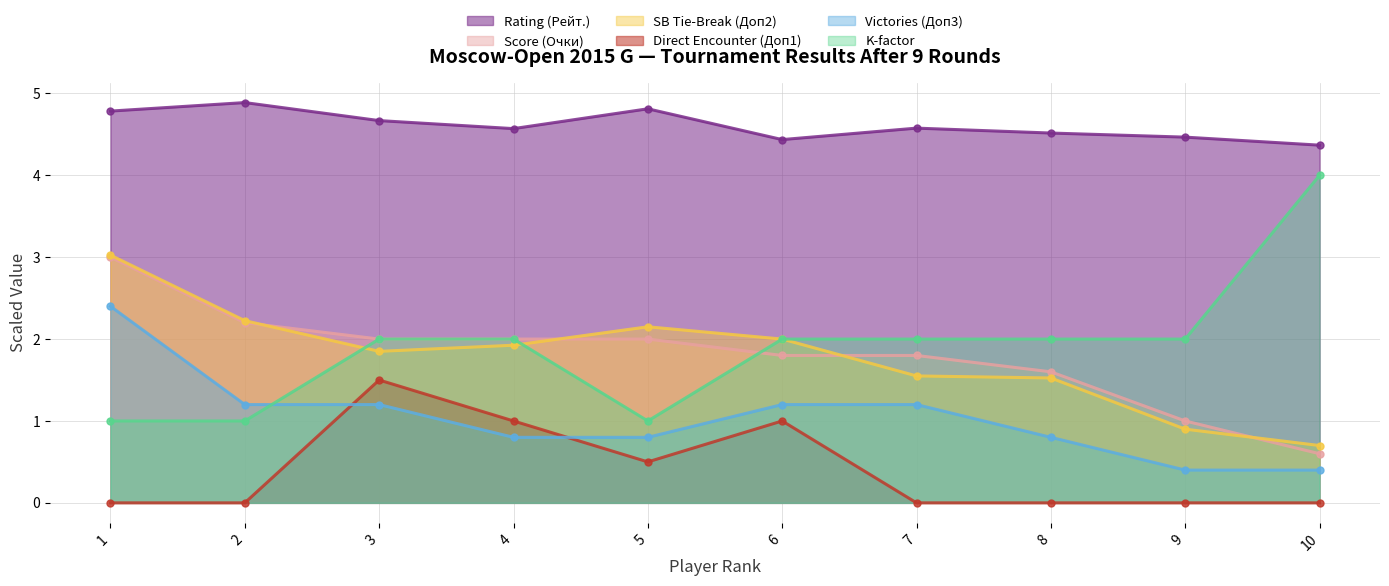

Where does the K-factor series first go above 2?

10